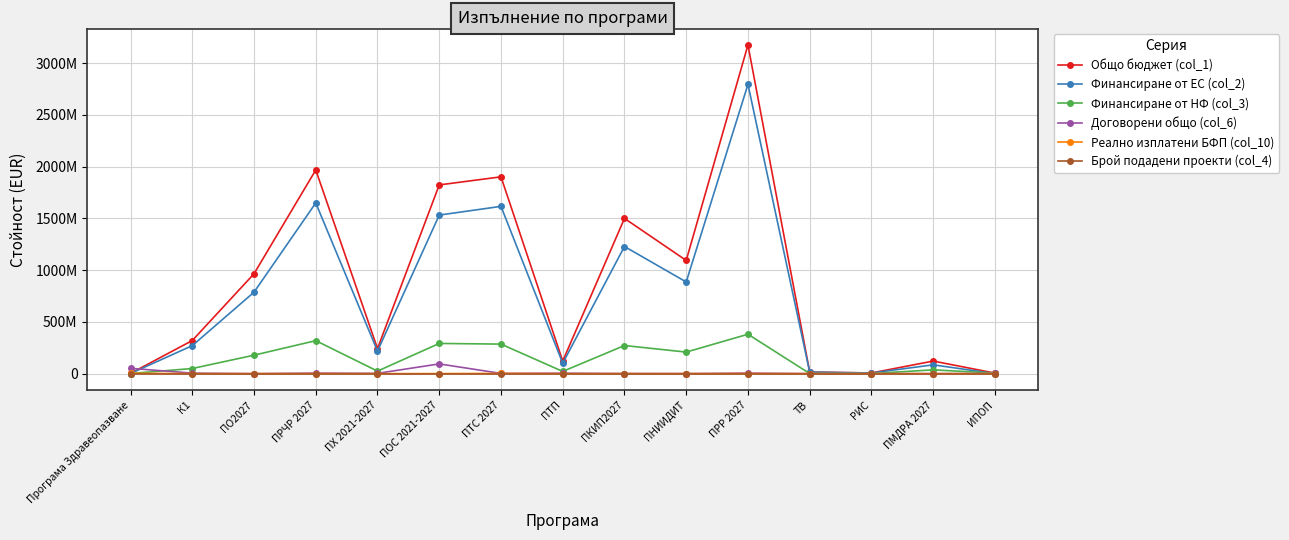

Which series has the largest total across all categories?

Общо бюджет (col_1)